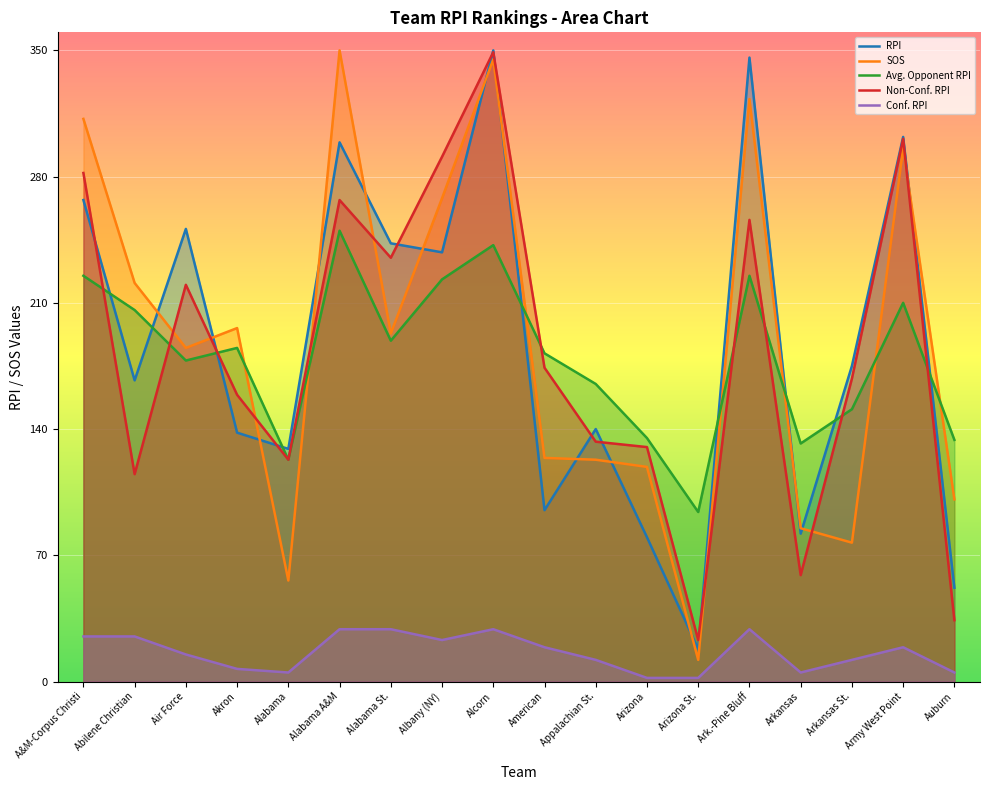

Which series has the largest total across all categories?

SOS